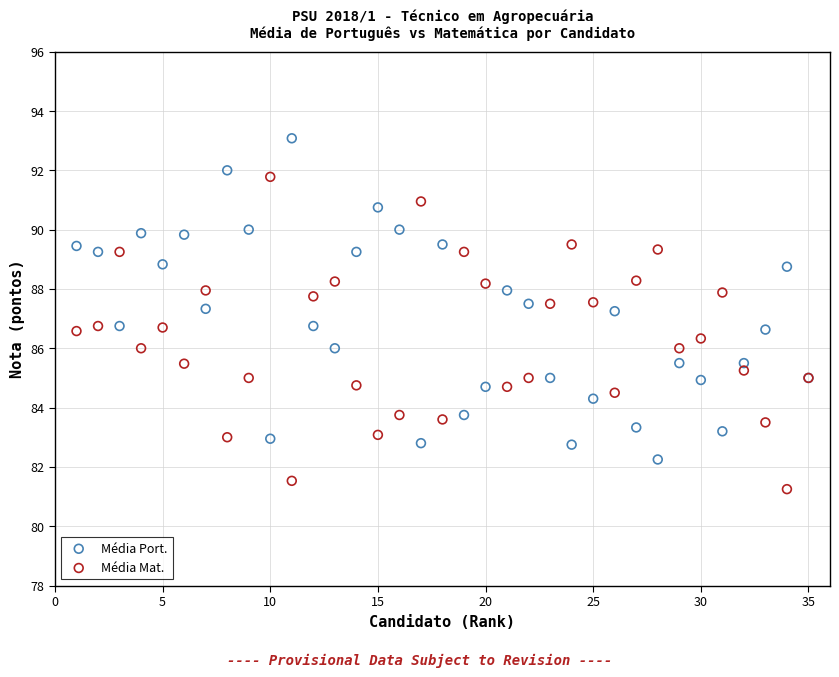

What is the X range (max minus min) for the scatter plot?

34.0